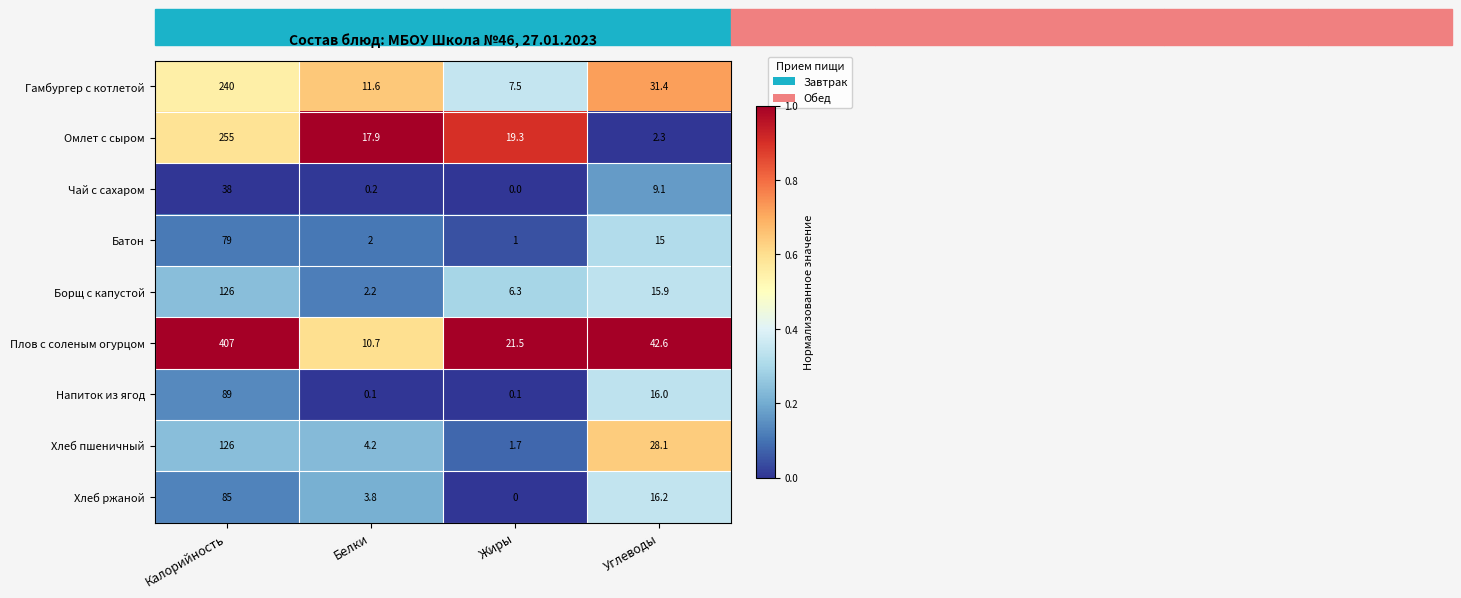

How many values in Чай с сахаром are above zero?

3